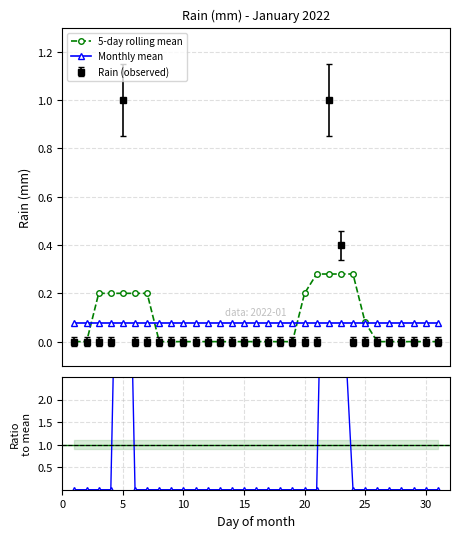

Reading right to left, list all the values displayed in this chart.

5-day rolling mean: 0.0	0.0	0.0	0.0	0.0	0.0	0.1	0.3	0.3	0.3	0.3	0.2	0.0	0.0	0.0	0.0	0.0	0.0	0.0	0.0	0.0	0.0	0.0	0.0	0.2	0.2	0.2	0.2	0.2	0.0	0.0
Monthly mean: 0.1	0.1	0.1	0.1	0.1	0.1	0.1	0.1	0.1	0.1	0.1	0.1	0.1	0.1	0.1	0.1	0.1	0.1	0.1	0.1	0.1	0.1	0.1	0.1	0.1	0.1	0.1	0.1	0.1	0.1	0.1
ratio: 0.0	0.0	0.0	0.0	0.0	0.0	0.0	0.0	5.2	12.9	0.0	0.0	0.0	0.0	0.0	0.0	0.0	0.0	0.0	0.0	0.0	0.0	0.0	0.0	0.0	0.0	12.9	0.0	0.0	0.0	0.0